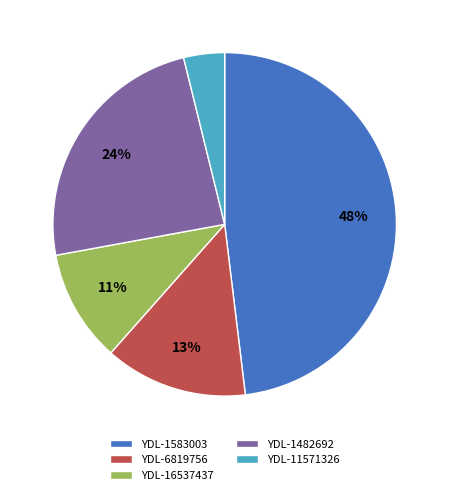

Do YDL-1482692 and YDL-1583003 together represent more than half of the pie?

Yes